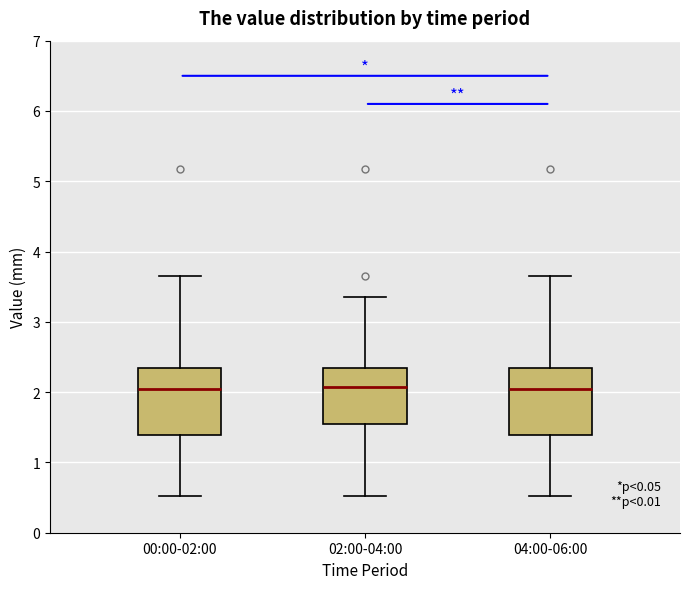

Reading left to right, transcribe this box plot: for each box, give where its median line is, the range the box spans, and where its two whiskers end, as read against the y-axis. The values are not printed on the chart, so give them approximately, as read against the axis.

00:00-02:00: median 2.0, box 1.4 to 2.3, whiskers 0.5 to 3.7
02:00-04:00: median 2.1, box 1.6 to 2.3, whiskers 0.5 to 3.4
04:00-06:00: median 2.0, box 1.4 to 2.3, whiskers 0.5 to 3.7